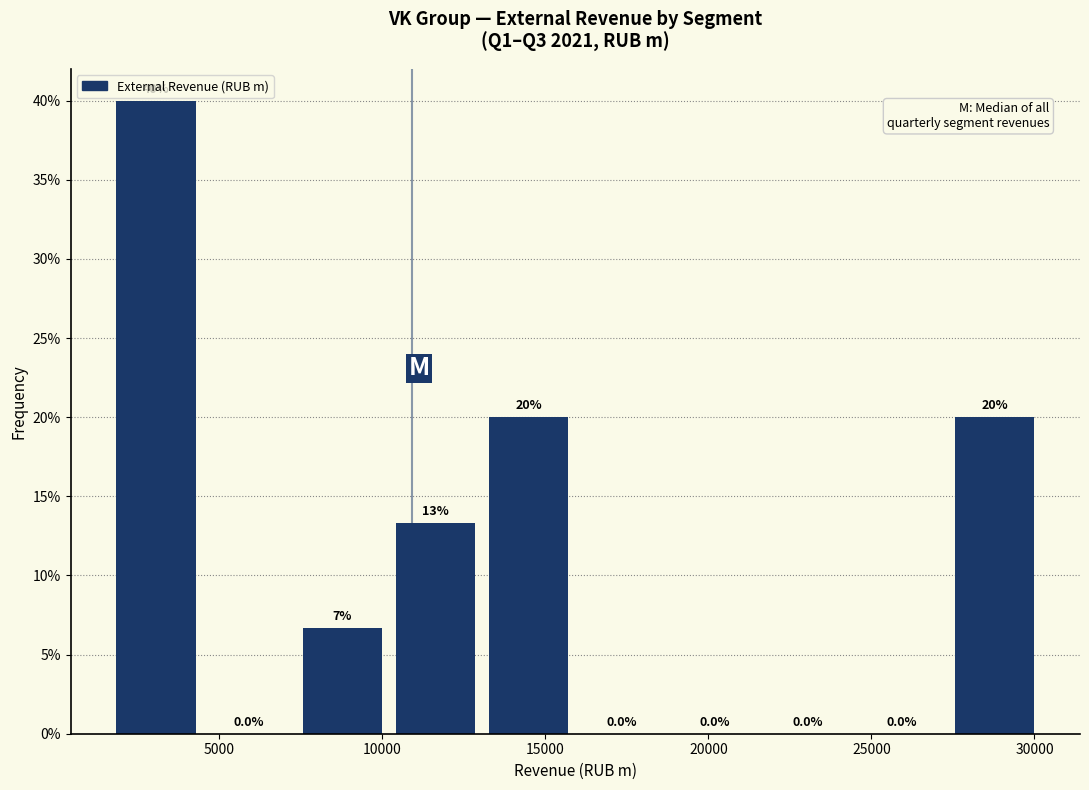

Which range on the x-axis has the tallest bar?

2000 to 4500